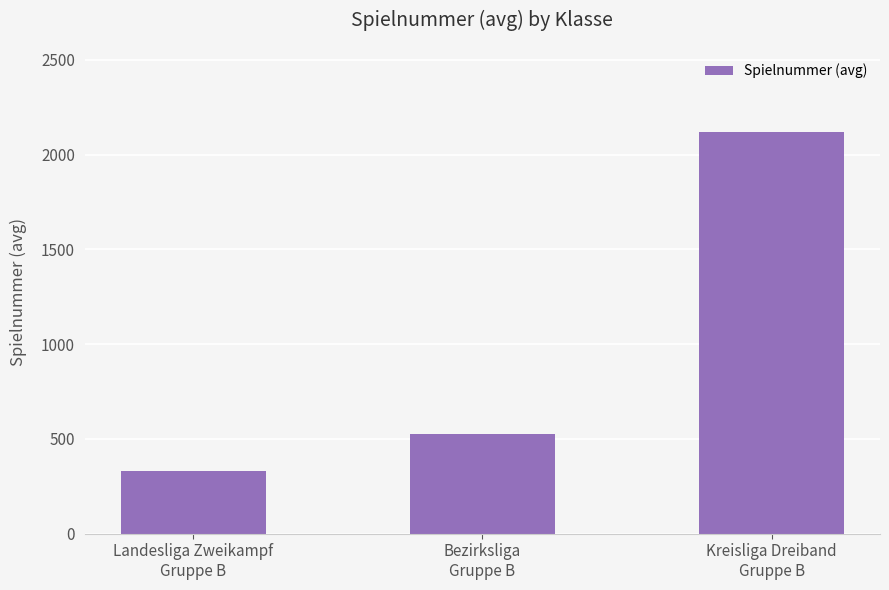

What is the smallest value displayed?

329.0